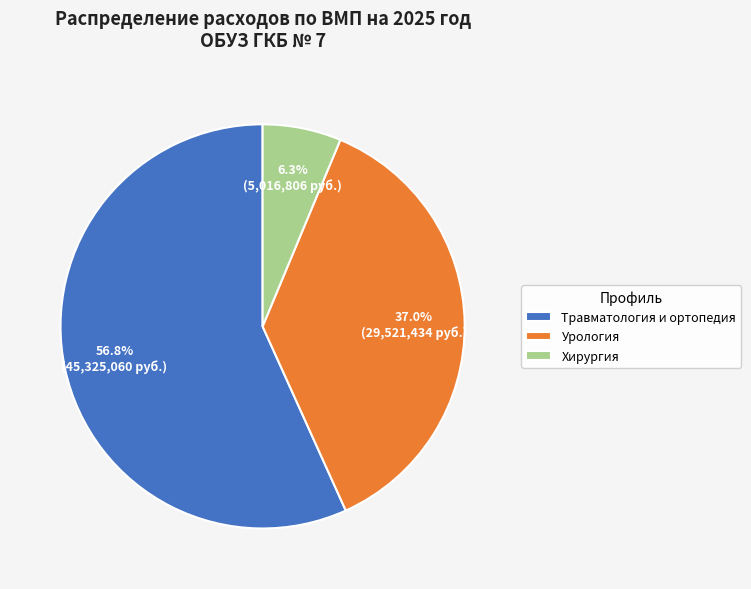

Count the number of slices in the pie.

3